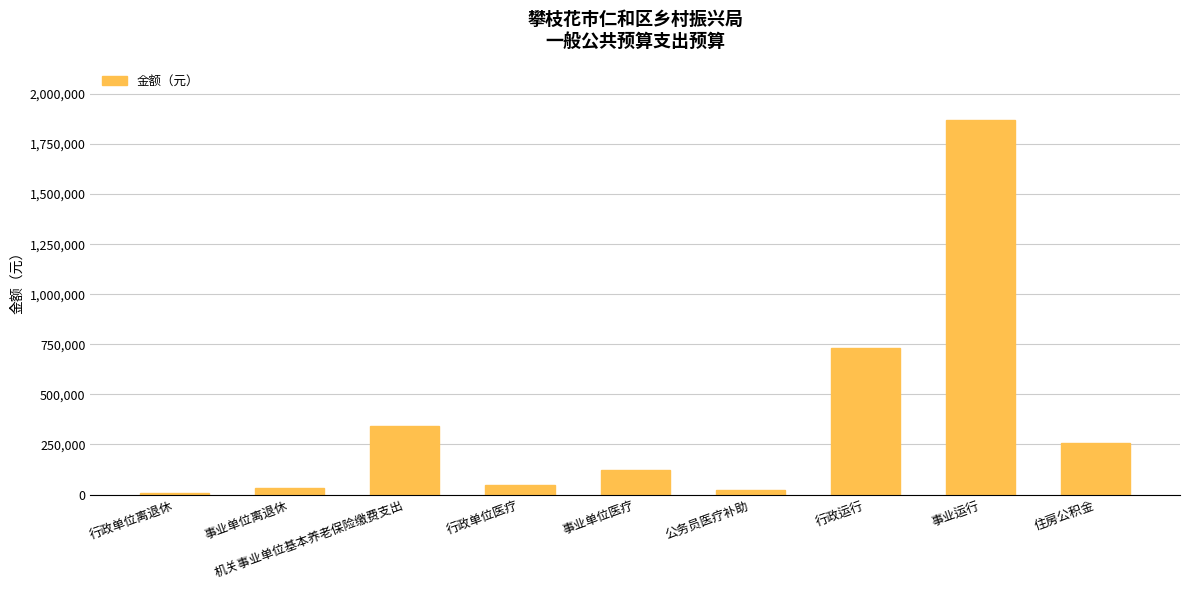

Between 行政单位医疗 and 公务员医疗补助, which is larger?

行政单位医疗